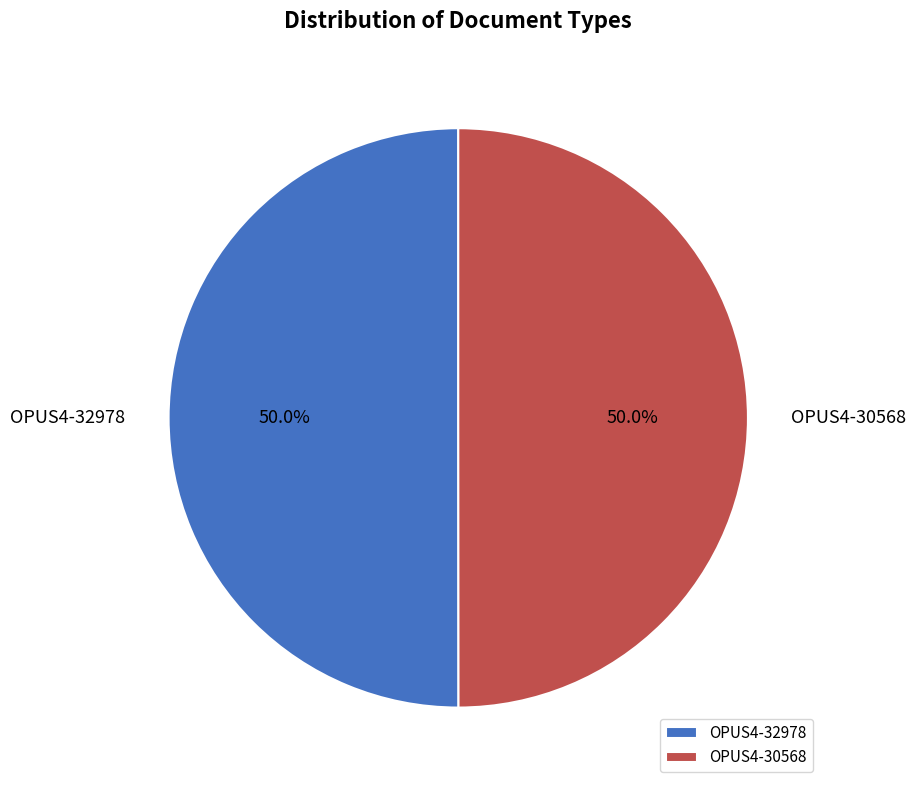

Approximately how many times larger is the value at OPUS4-32978 compared to OPUS4-30568?

1.0